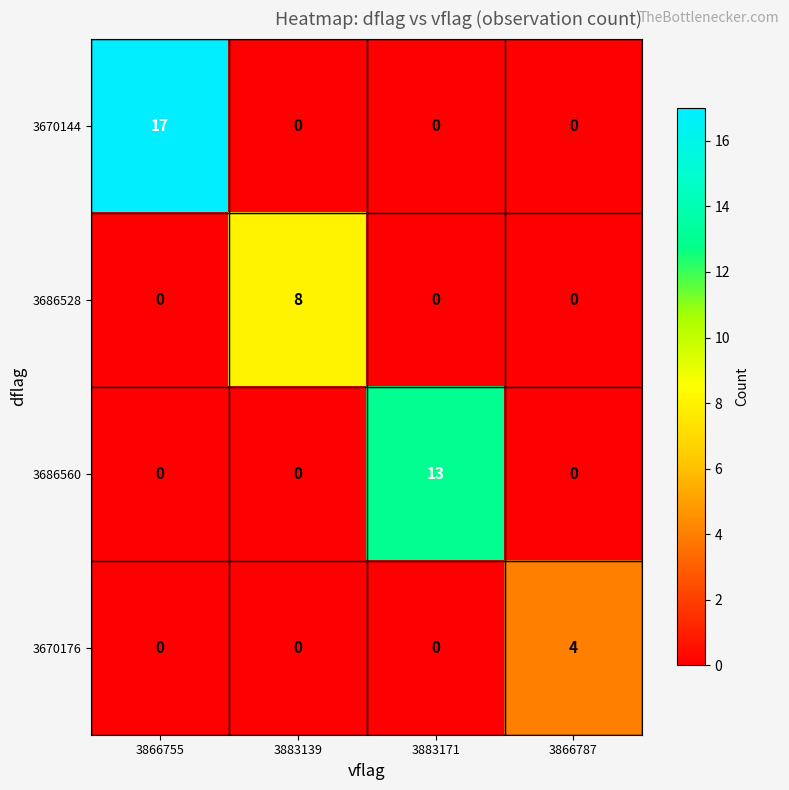

List the series in order of their overall mean, highest first.

3670144, 3686560, 3686528, 3670176